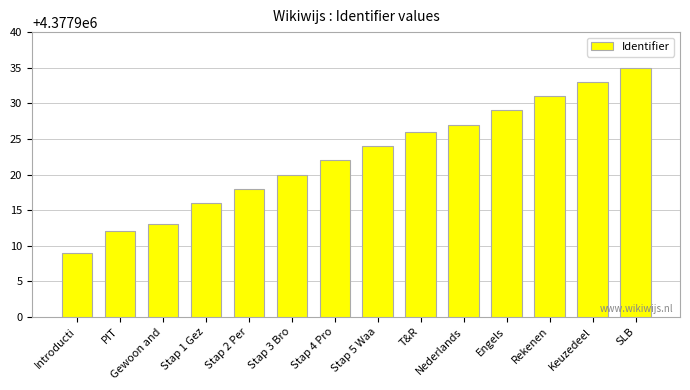

What is the sum of all values?

61290915